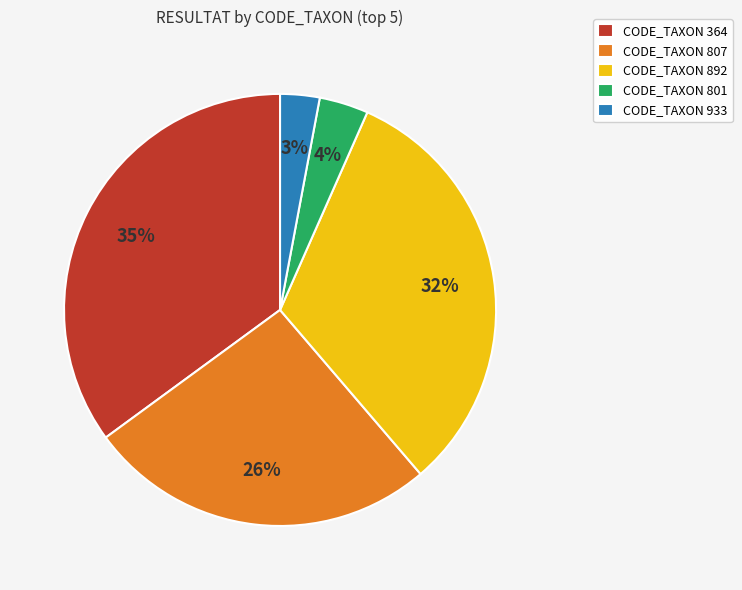

Count the number of slices in the pie.

5